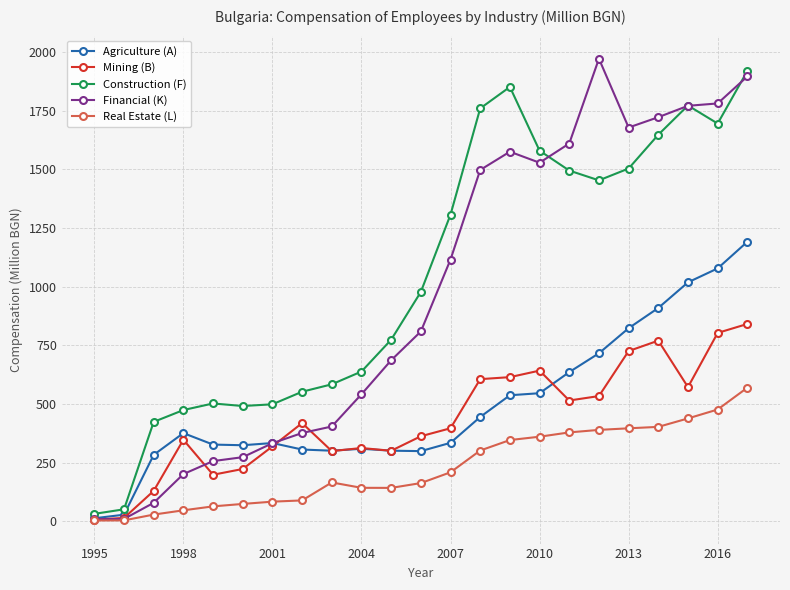

True or false: Mining (B) has more than 1 interior local peaks.

True